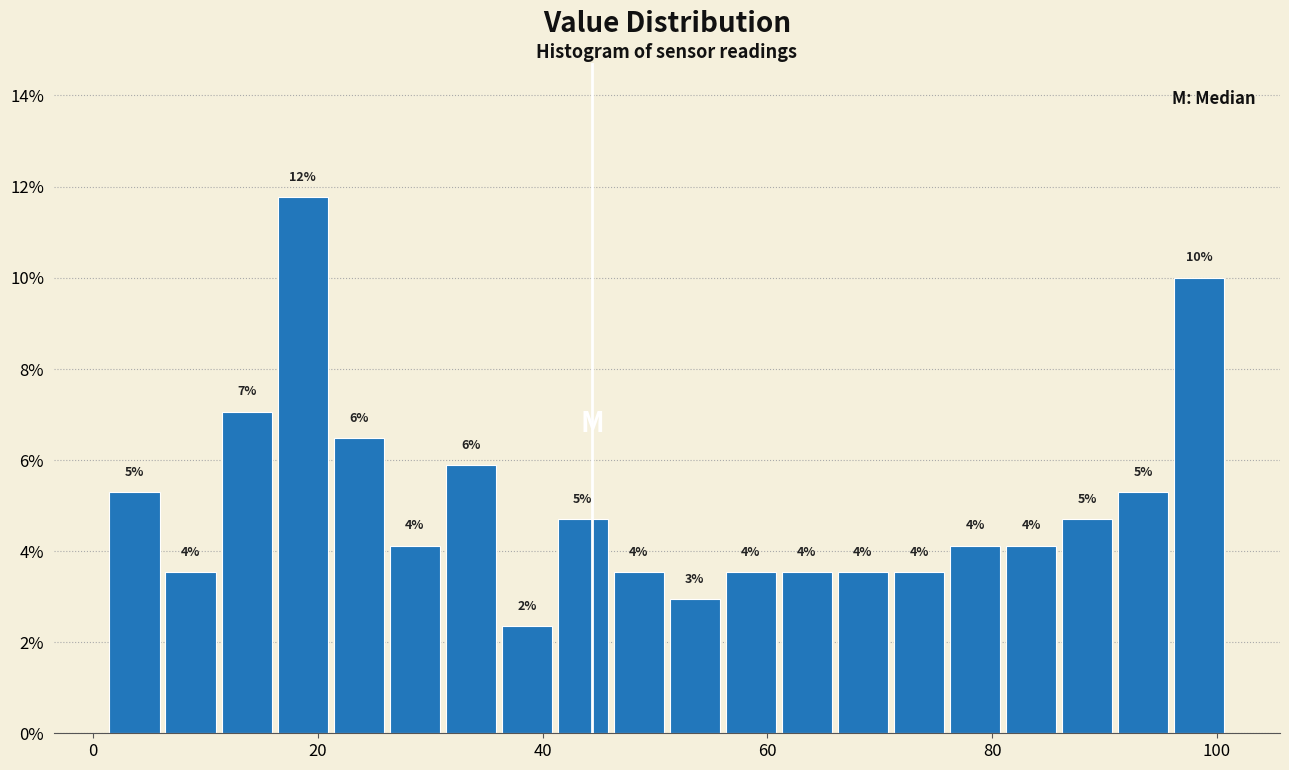

Read against the x-axis, roughly where is the centre of the tallest bar?

18